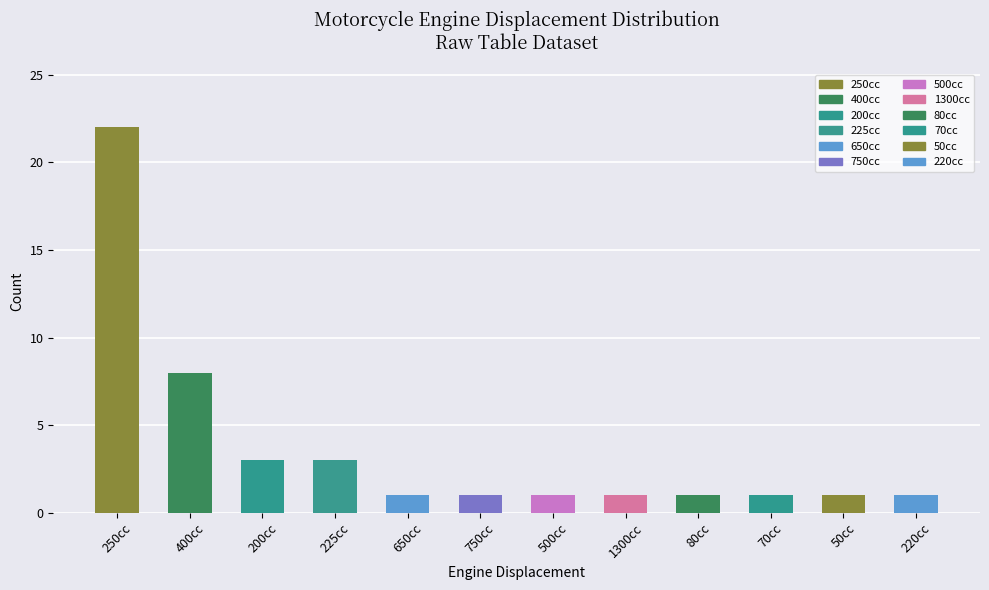

True or false: the data shows 2 at 750cc.

False